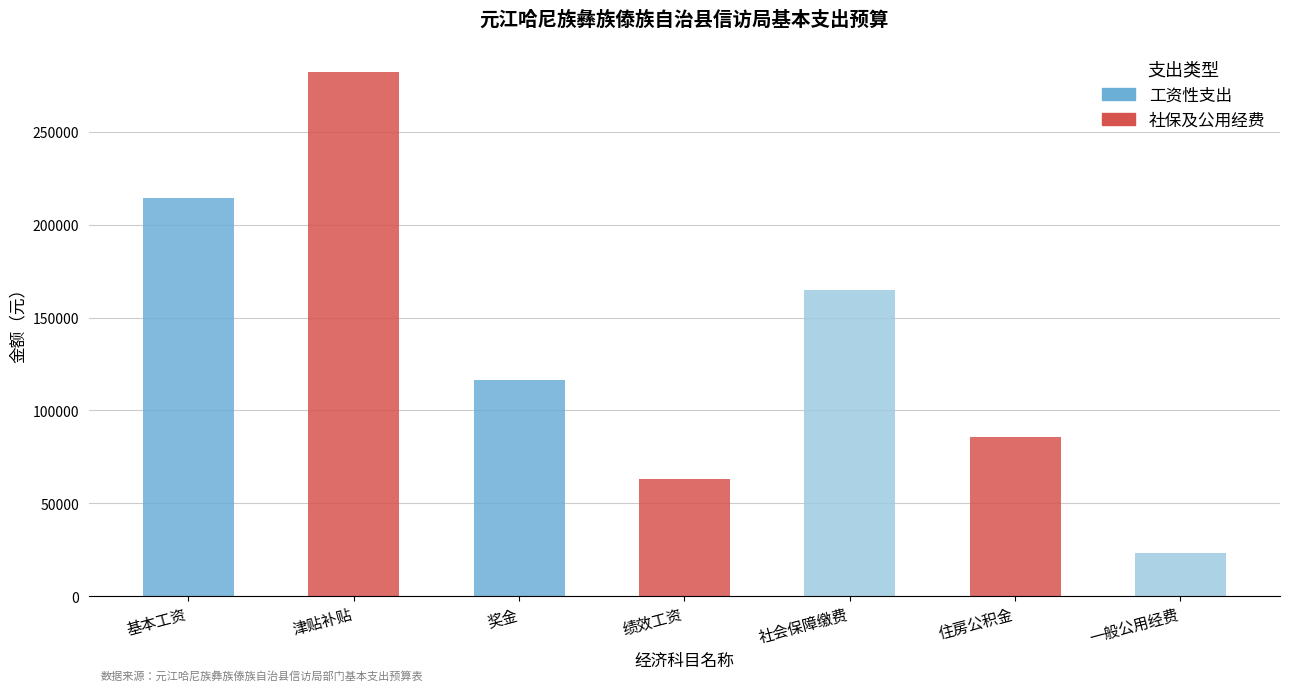

Reading right to left, extract all data points from this chart.

一般公用经费=23120.0	住房公积金=85920.0	社会保障缴费=164811.5	绩效工资=63000.0	奖金=116367.6	津贴补贴=282276.0	基本工资=214560.0